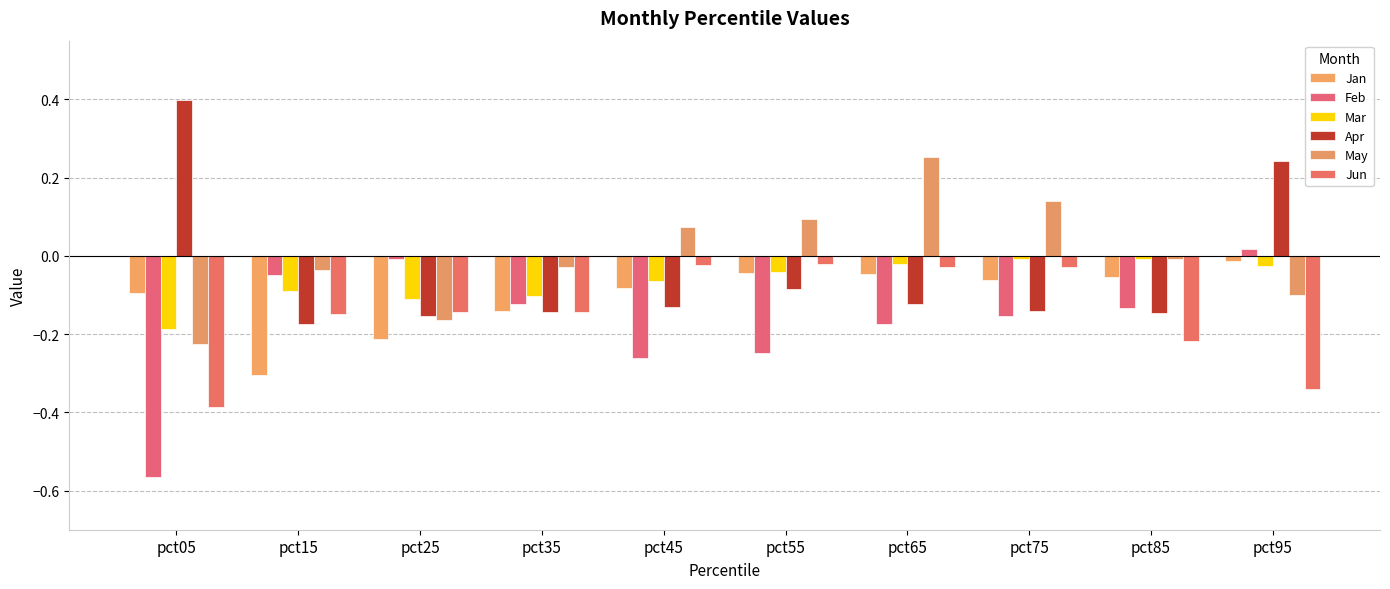

Which series has the largest range (max minus min)?

Feb